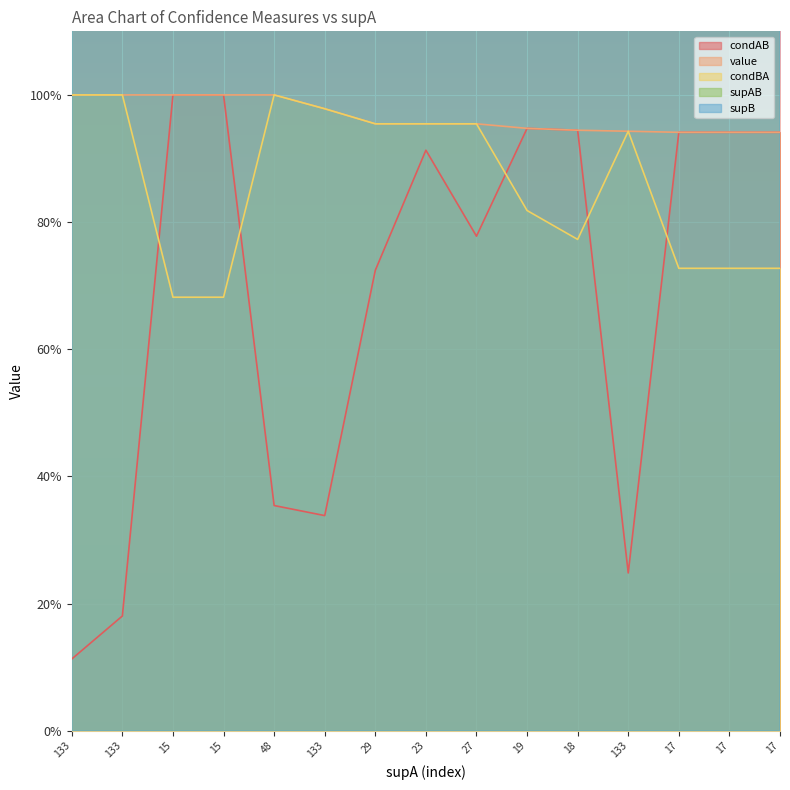

What are all the series names shown in the legend?

condAB, value, condBA, supAB, supB